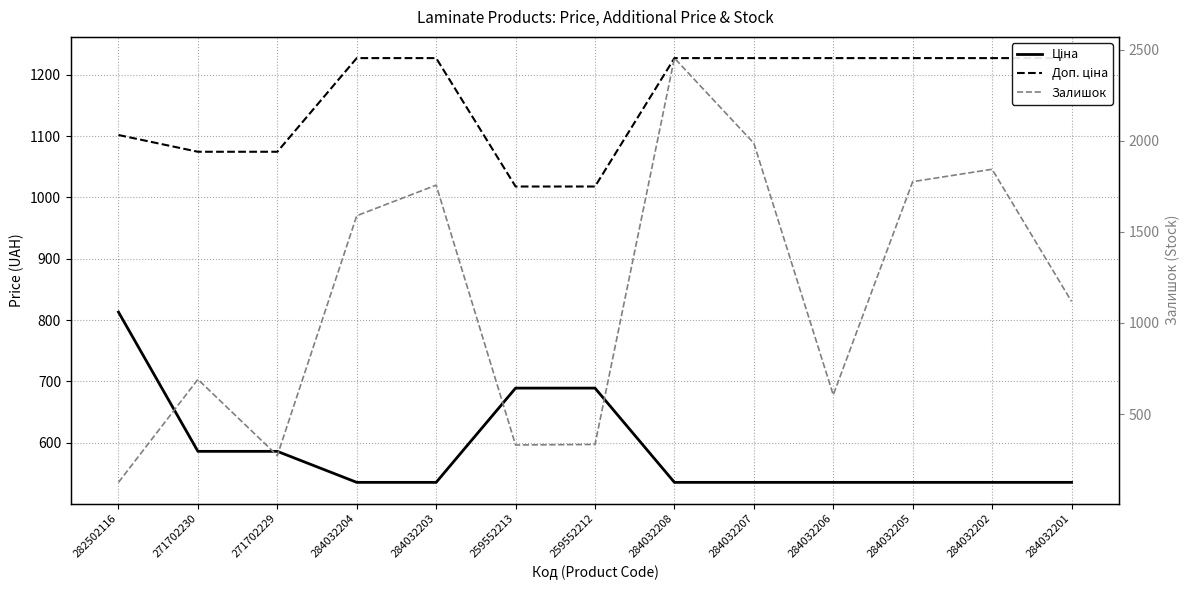

True or false: Ціна has a value of 586.0 at 271702229.

True